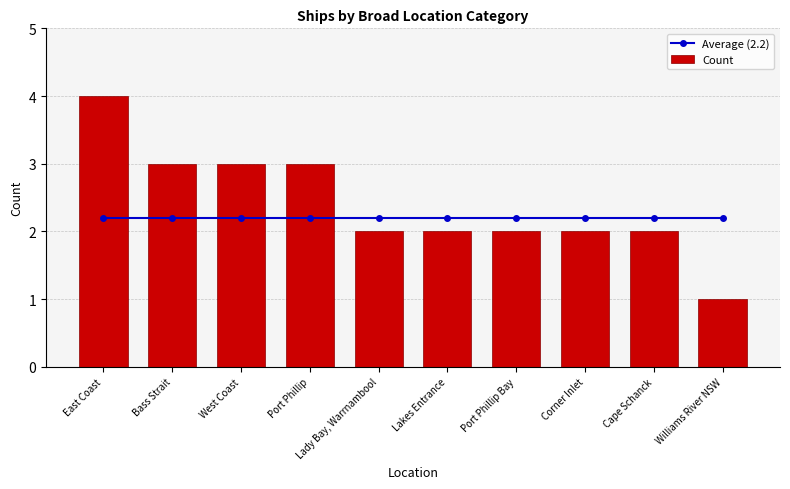

How many Count values are between 2 and 3?

8